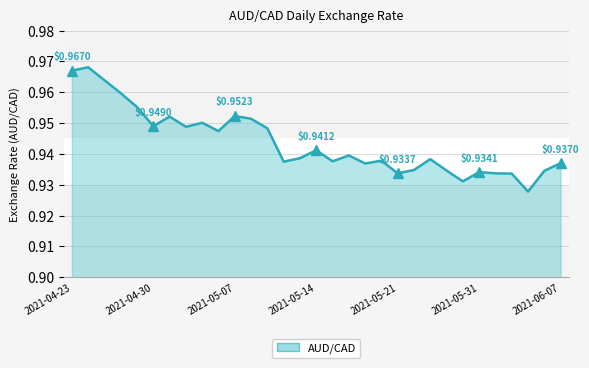

Which label corresponds to the largest value in the chart?

2021-04-26